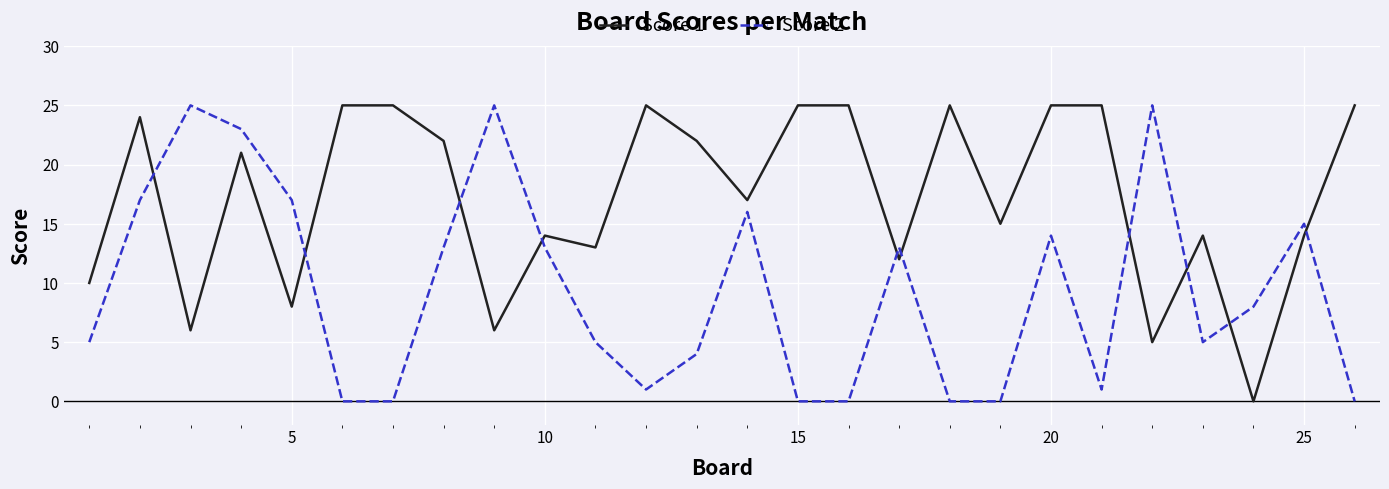

Which series has the largest total across all categories?

Score 1